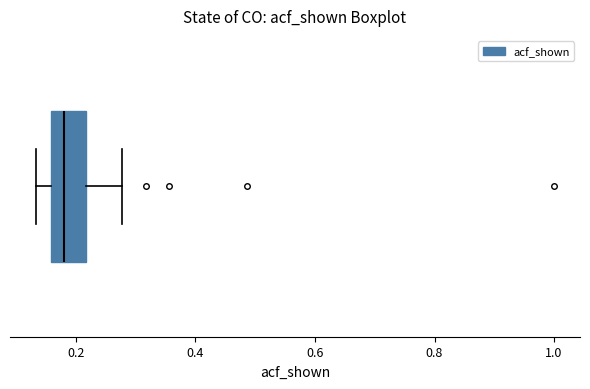

Where does the median line of the box sit on the x-axis? The values are not printed on the chart, so give them approximately, as read against the axis.

0.18